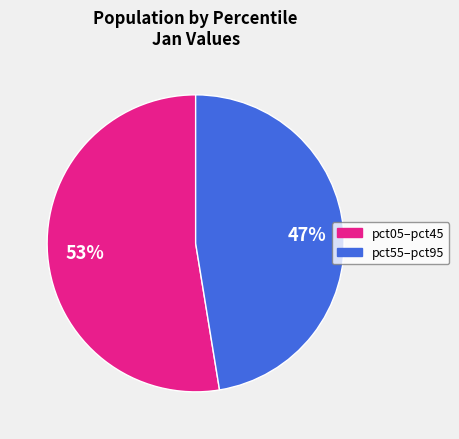

To the nearest percent, what is the average slice percentage?

50%